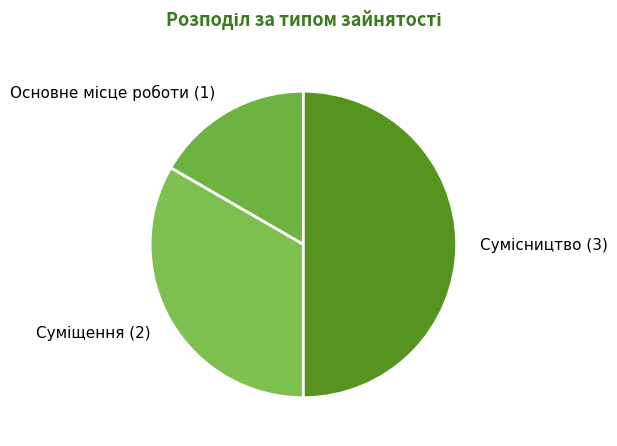

Is there any slice that represents more than half of the pie?

No